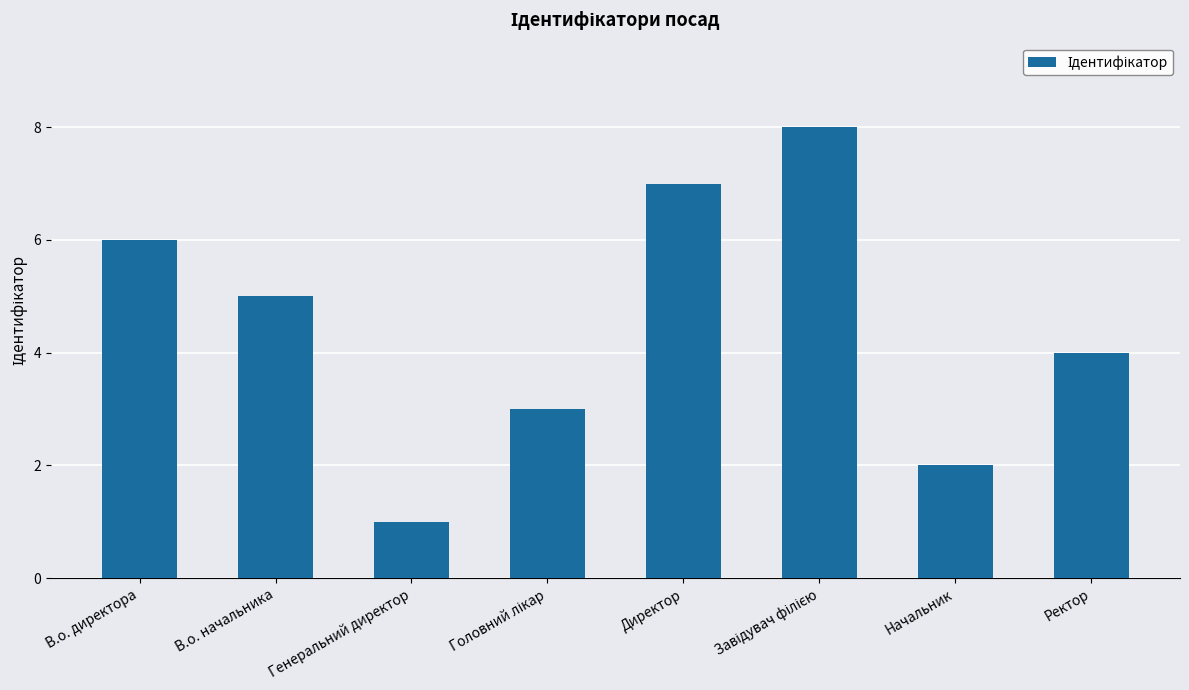

What is the sum of the values at Начальник and Ректор?

6